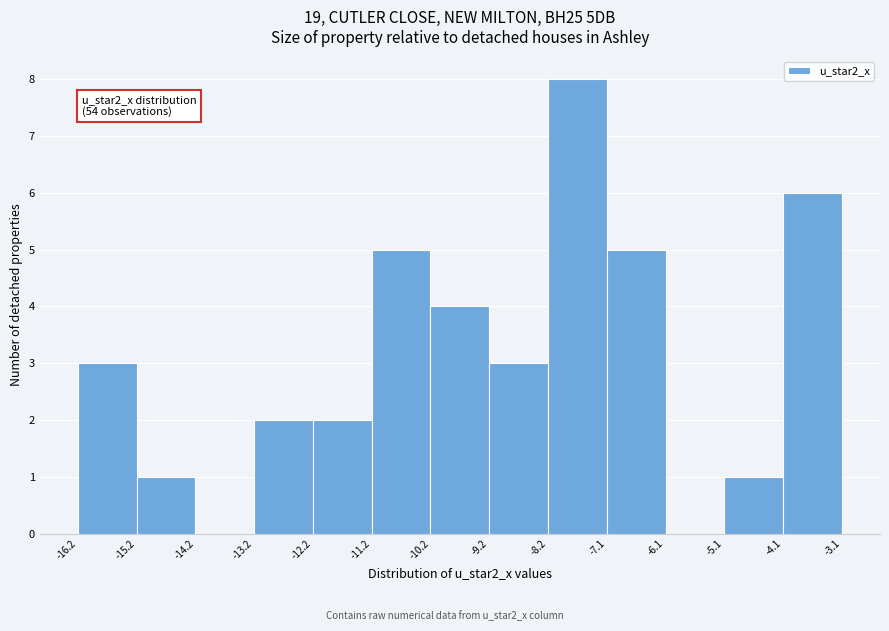

Over which range of the x-axis is the bar tallest?

-8.2 to -7.1